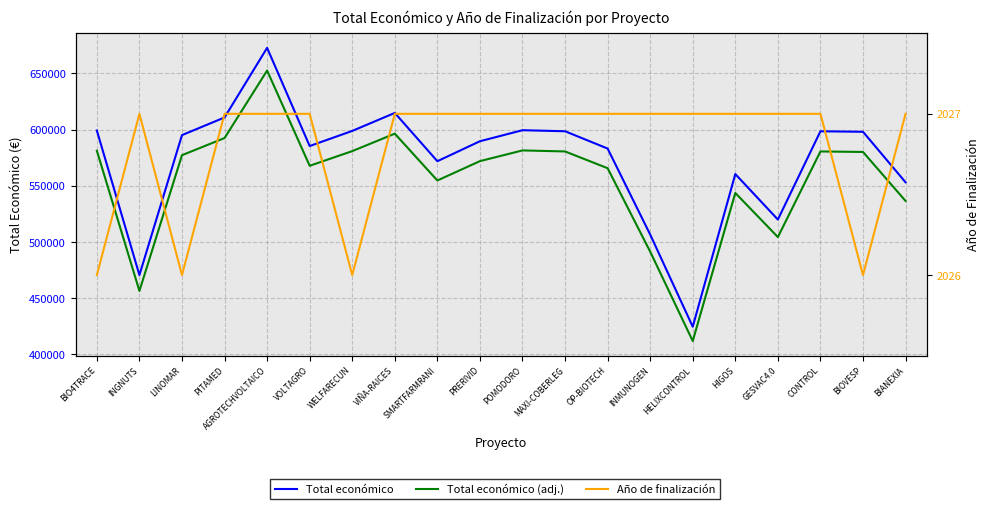

True or false: Año de finalización and Total económico (adj.) cross at least once.

False